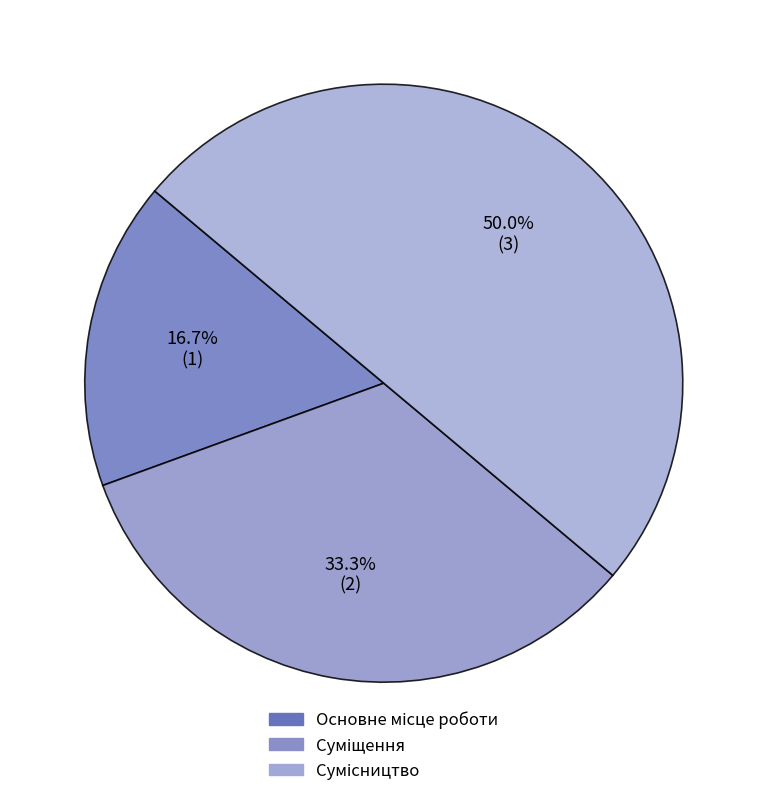

How many slices are in this pie chart?

3